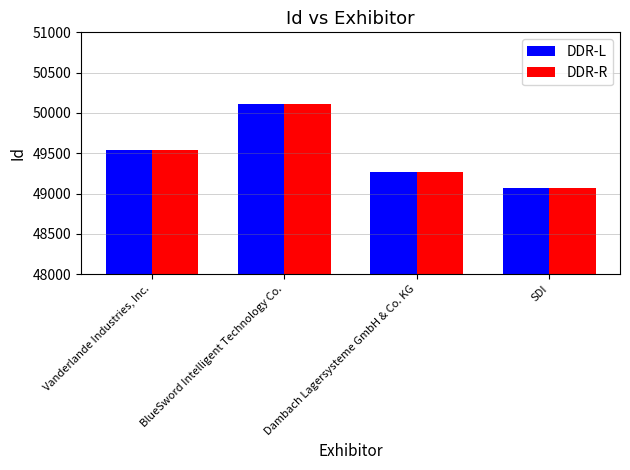

What is the highest value of the DDR-R series?

50107